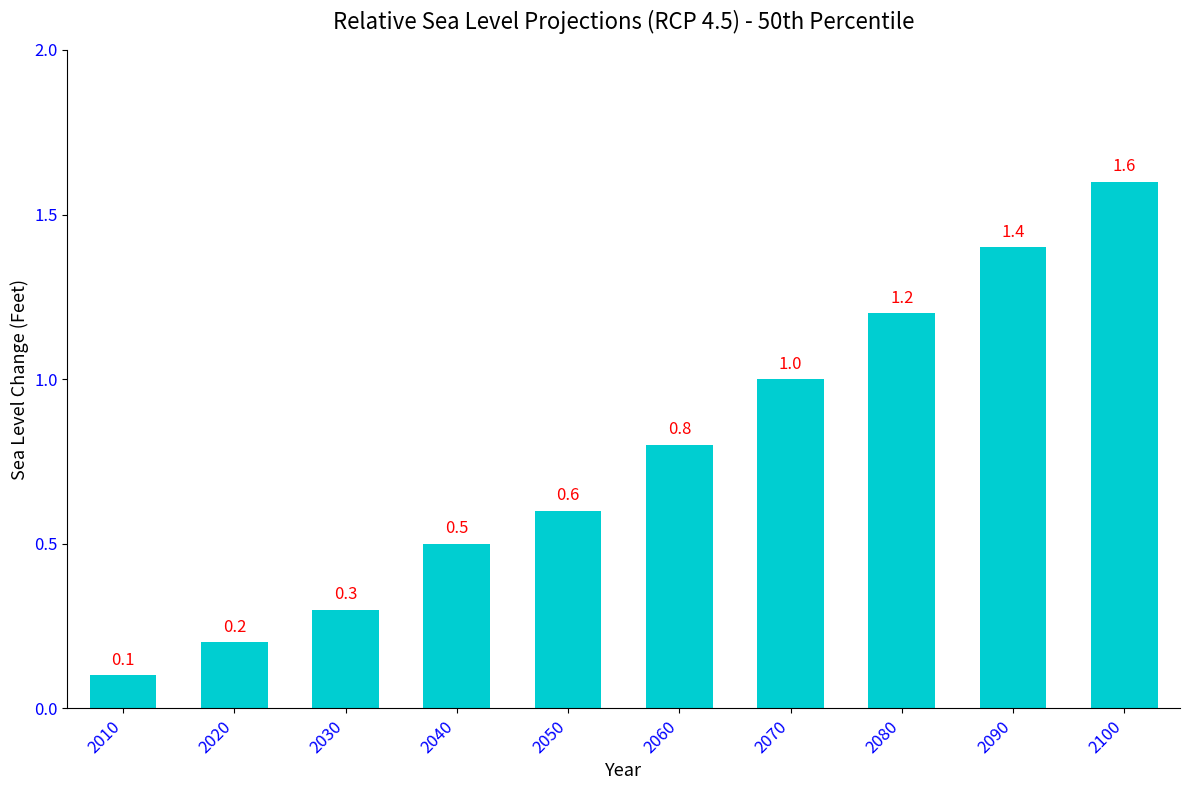

Does the chart contain stacked bars?

No